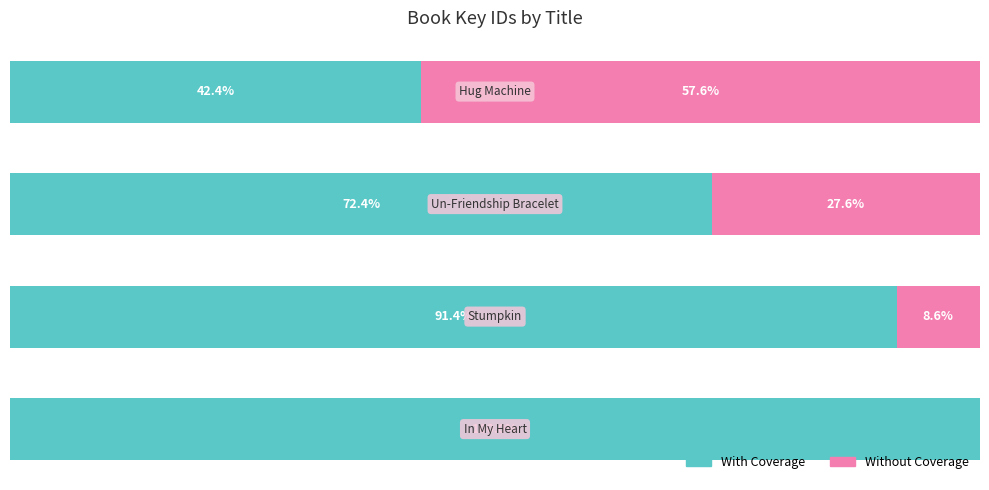

What are all the series names shown in the legend?

With Coverage, Without Coverage